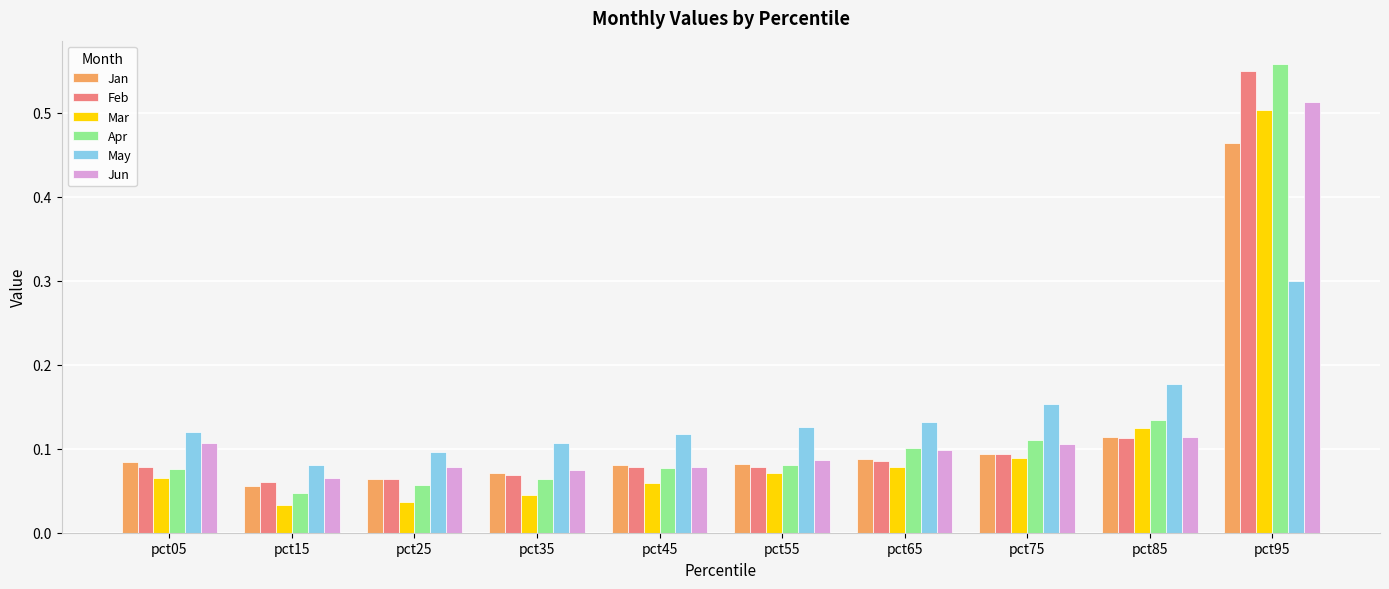

Is the value of Apr at pct65 greater than the value of Mar at pct25?

Yes